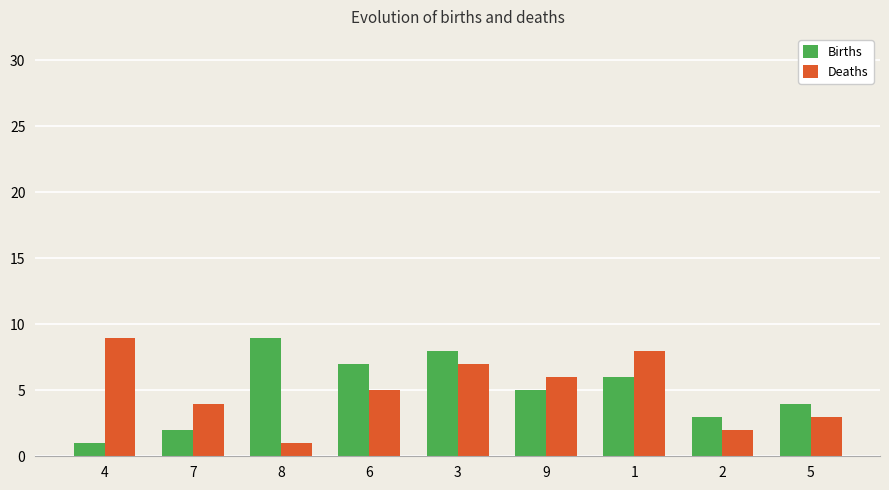

What is the difference between the highest and lowest values at 8?

8